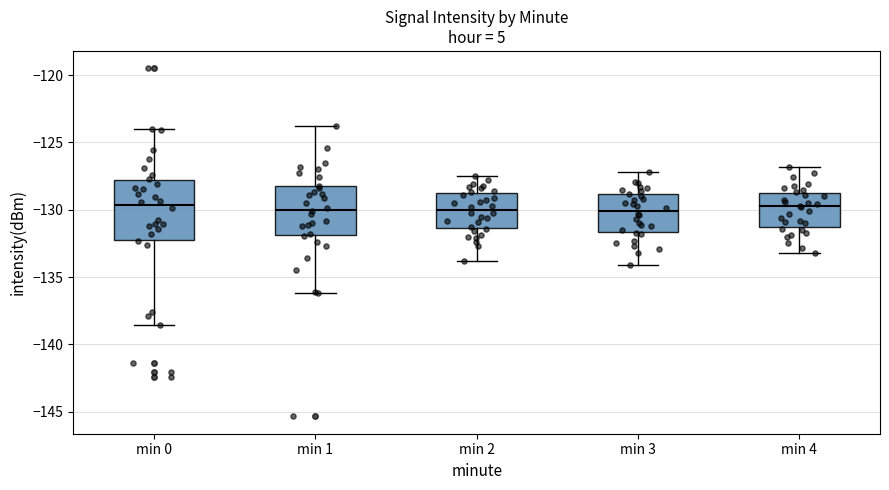

Reading left to right, read every box against the y-axis: the position of its median line, the range the box covers, and the ends of its whiskers. The values are not printed on the chart, so give them approximately, as read against the axis.

min 0: median -129.5, box -132.0 to -128.0, whiskers -138.5 to -124.0
min 1: median -130.0, box -132.0 to -128.0, whiskers -136.0 to -123.5
min 2: median -130.0, box -131.5 to -128.5, whiskers -134.0 to -127.5
min 3: median -130.0, box -131.5 to -129.0, whiskers -134.0 to -127.0
min 4: median -129.5, box -131.5 to -128.5, whiskers -133.0 to -127.0